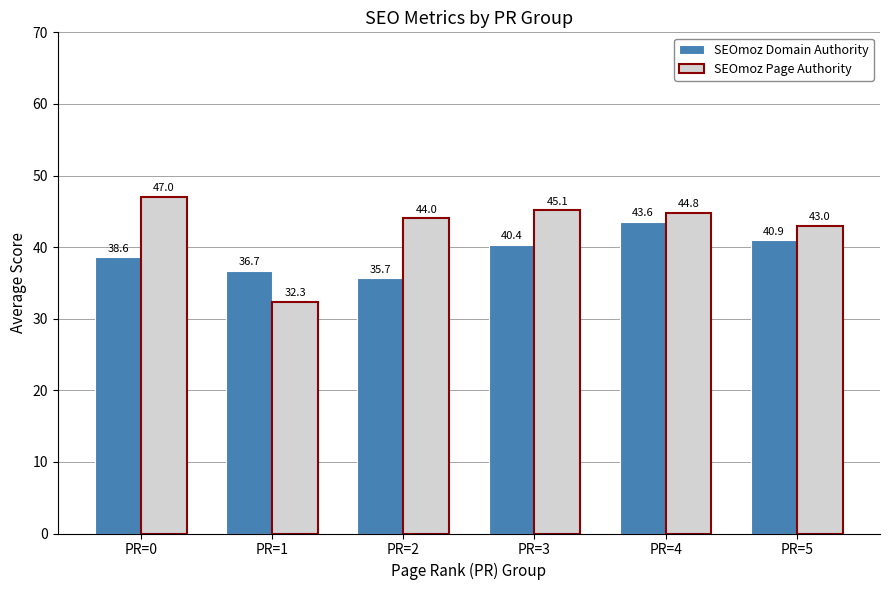

The SEOmoz Page Authority series shows 68.4 at PR=3. True or false?

False